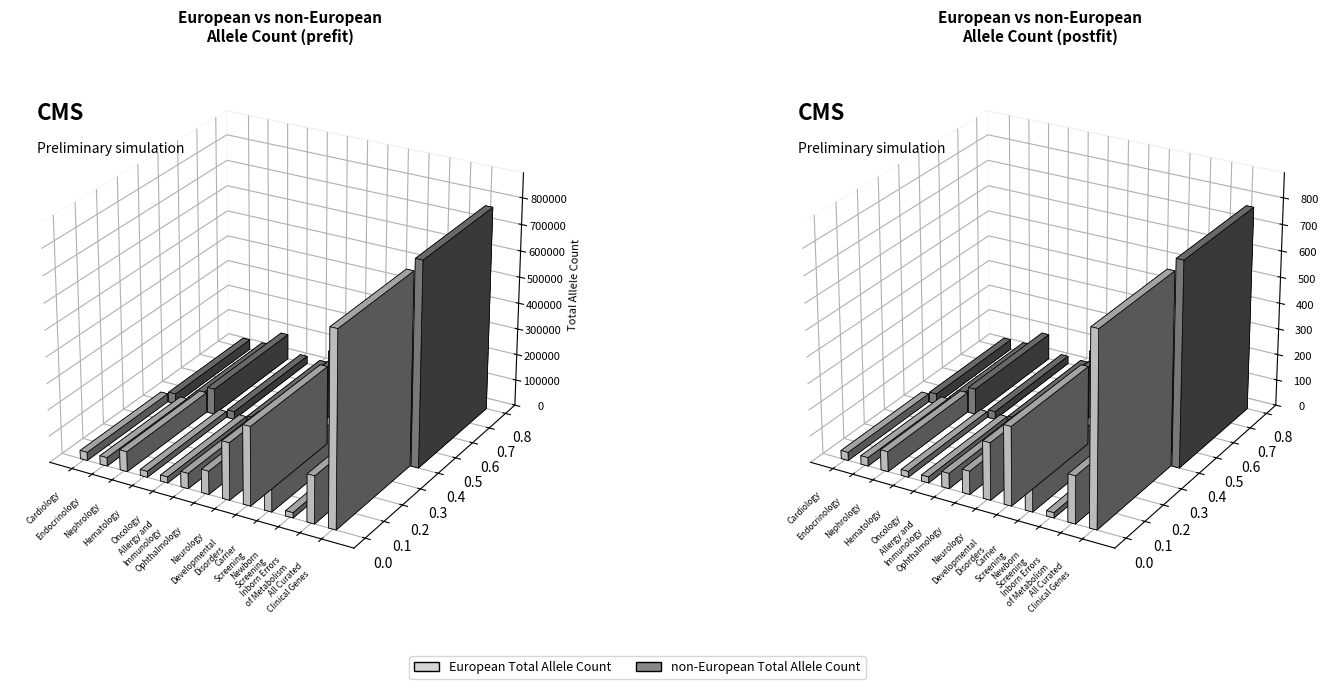

True or false: non-European Total Allele Count has a value of 239318 at Neurology.

True